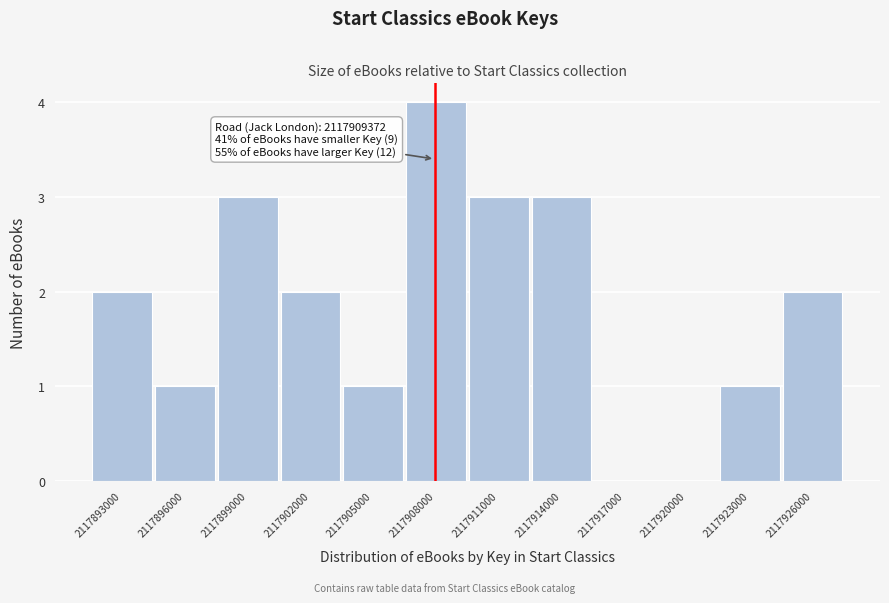

Reading left to right, what are all the values shown in this chart?

2117893000=2	2117896000=1	2117899000=3	2117902000=2	2117905000=1	2117908000=4	2117911000=3	2117914000=3	2117917000=0	2117920000=0	2117923000=1	2117926000=2